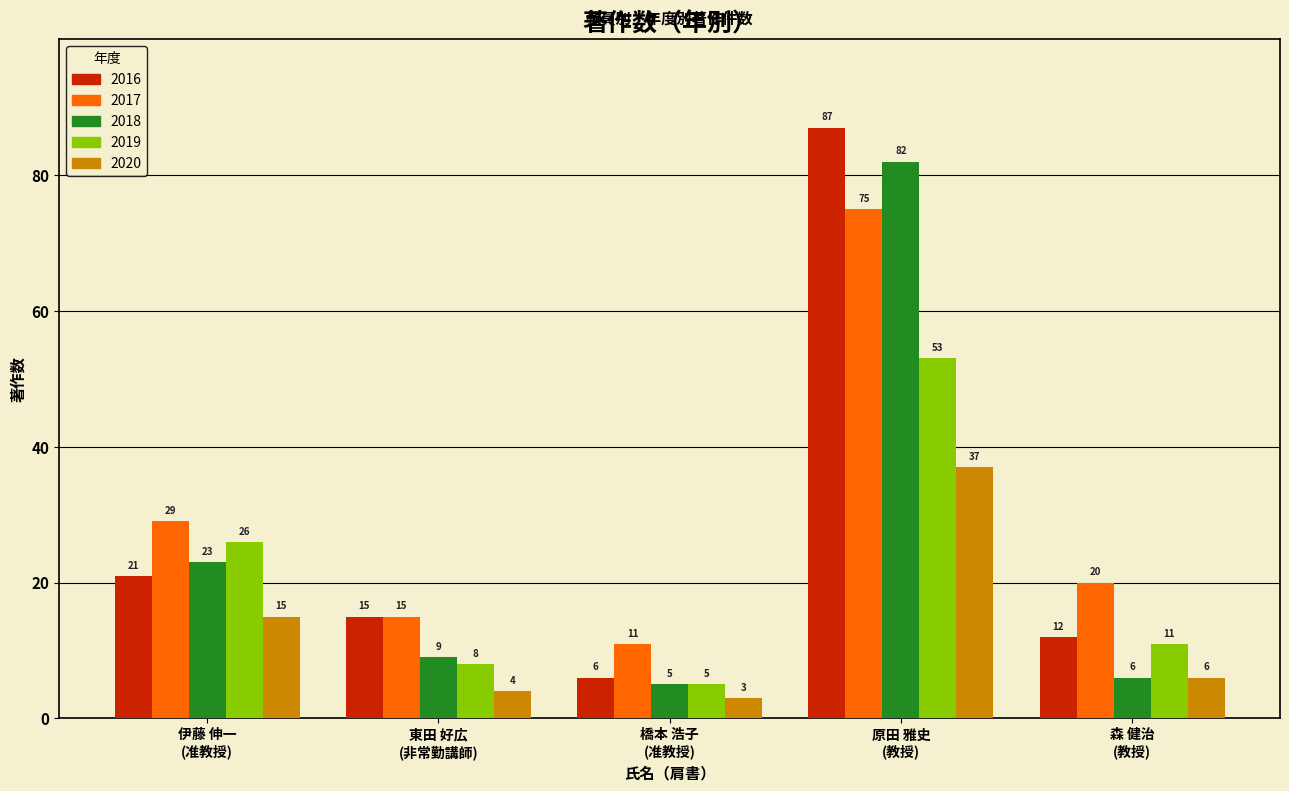

What is the minimum value for 2020?

3